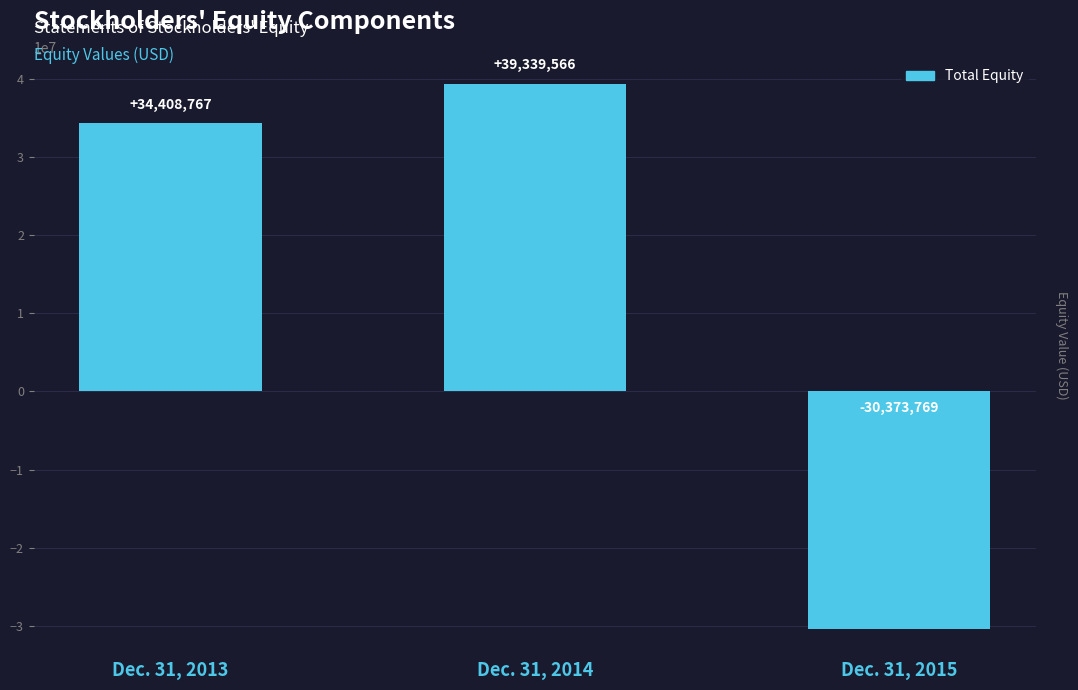

At which category does the chart reach its minimum across all series?

Dec. 31, 2015